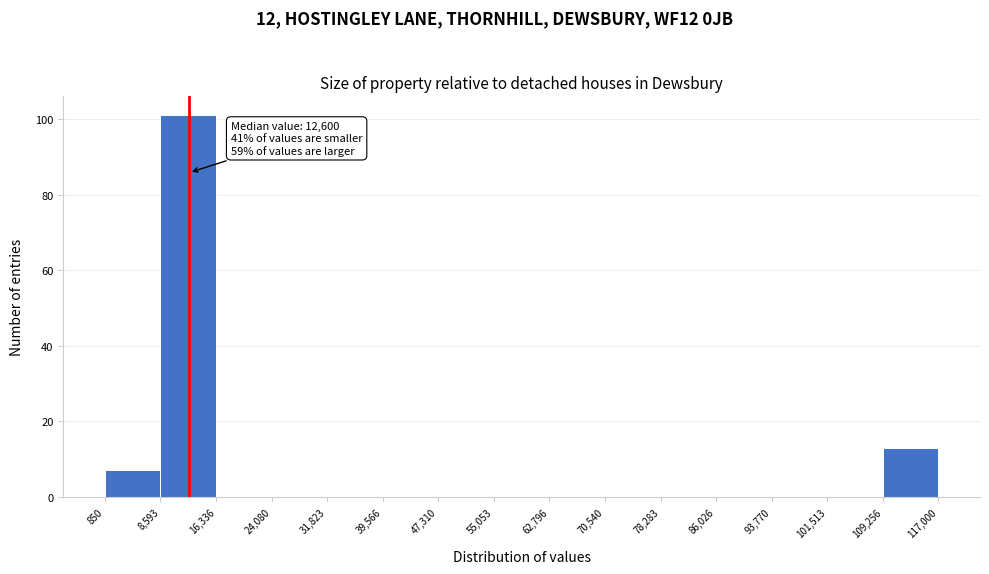

Over which range of the x-axis is the bar tallest?

8,593 to 16,336